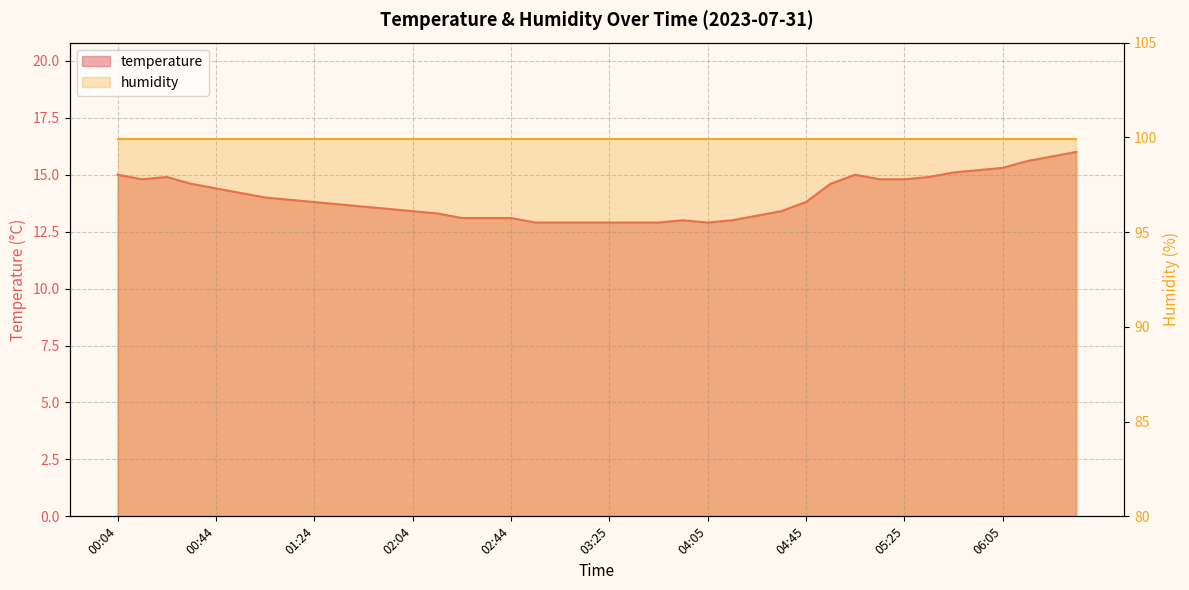

At which category does the data reach its first local peak?

00:24